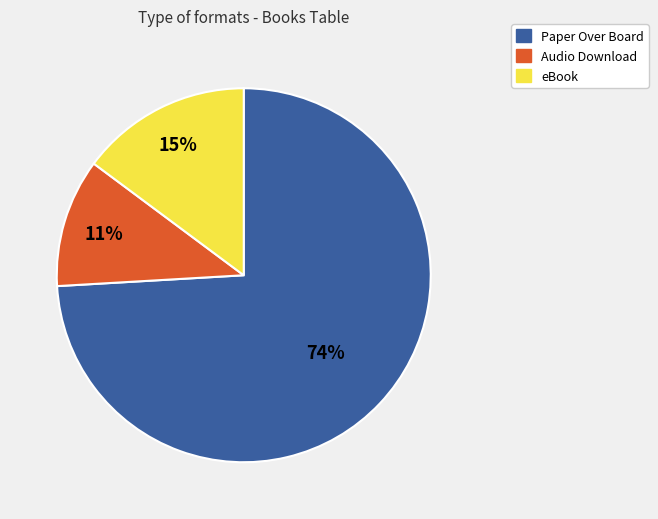

To the nearest percent, what portion does eBook represent?

15%